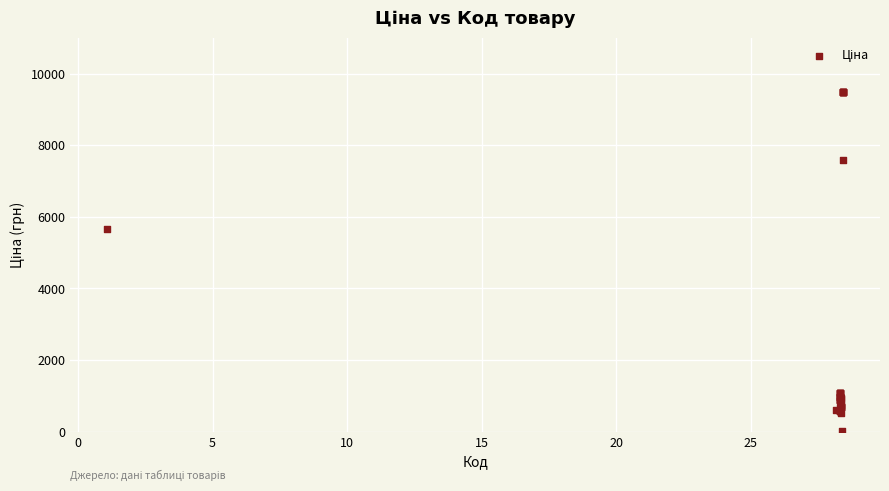

What Y value in the scatter plot is closest to 4756?

5673.8